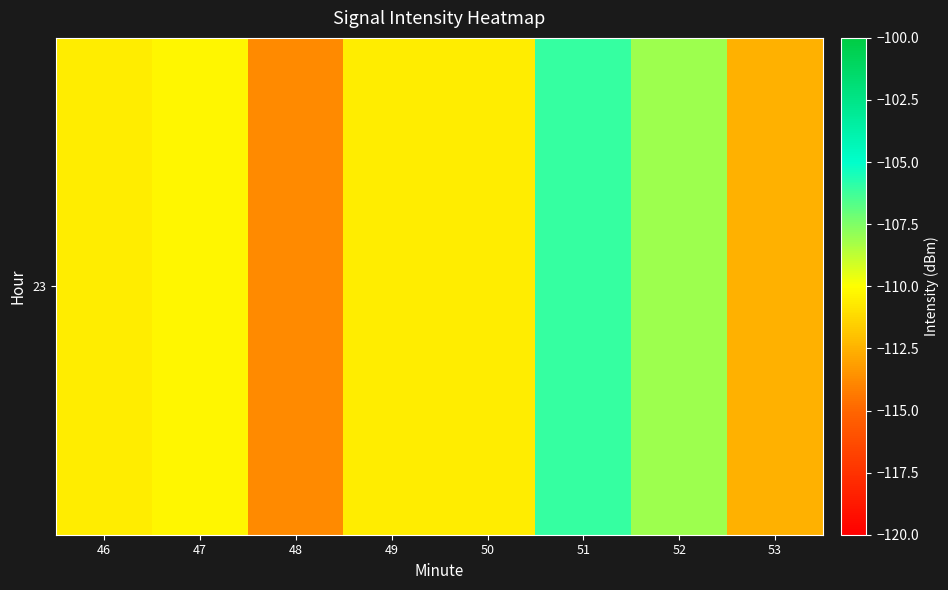

Rank the categories by value from lowest to highest.

48, 53, 50, 46, 49, 47, 52, 51